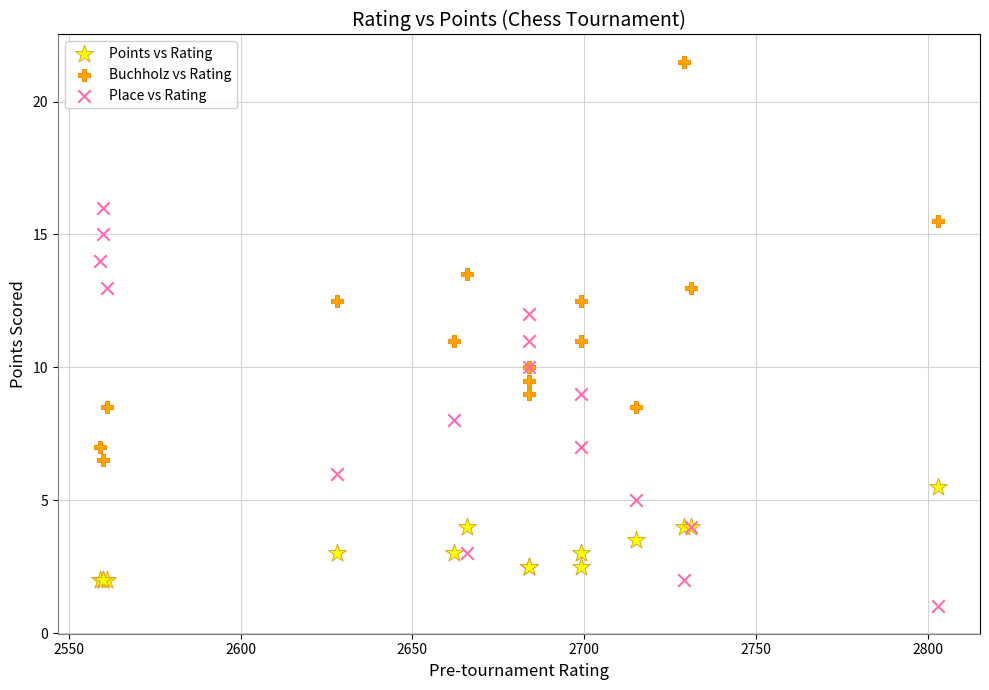

What are all the series names shown in the legend?

Points vs Rating, Buchholz vs Rating, Place vs Rating